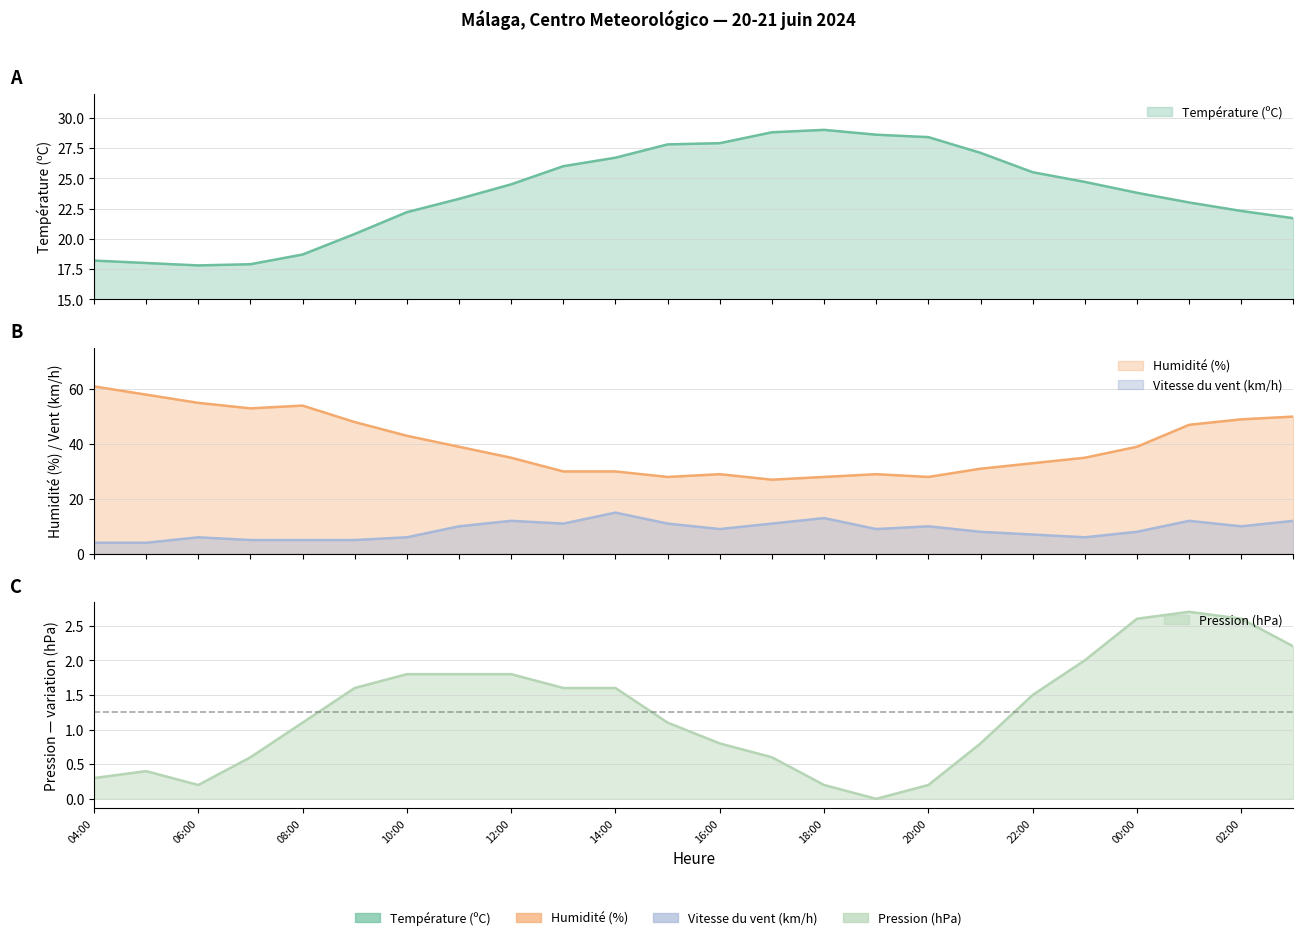

Which category has the lowest value in the Pression (hPa) series?

19:00